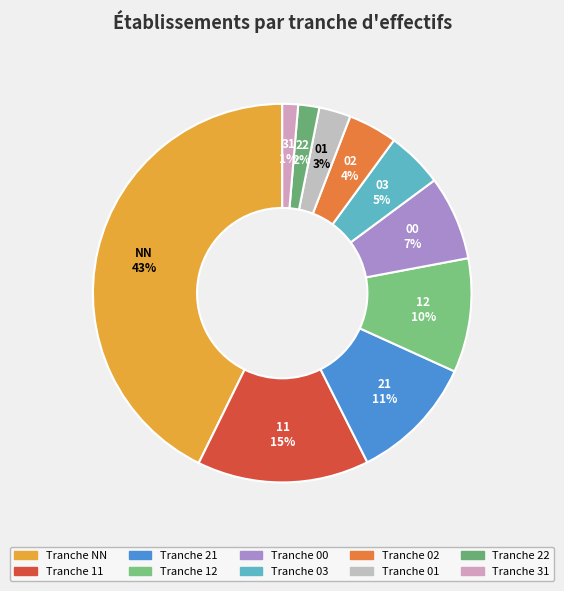

Which category has the smallest portion of the pie?

31